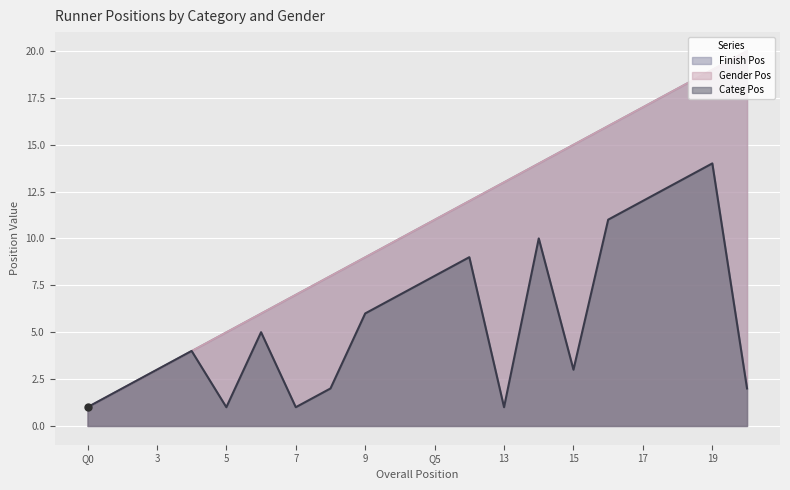

Reading left to right, what are all the values shown in this chart?

Gender Pos: 1	2	3	4	5	6	7	8	9	10	11	12	13	14	15	16	17	18	19	20
Categ Pos: 1	2	3	4	1	5	1	2	6	7	8	9	1	10	3	11	12	13	14	2
Finish Pos: 1	2	3	4	5	6	7	8	9	10	11	12	13	14	15	16	17	18	19	20